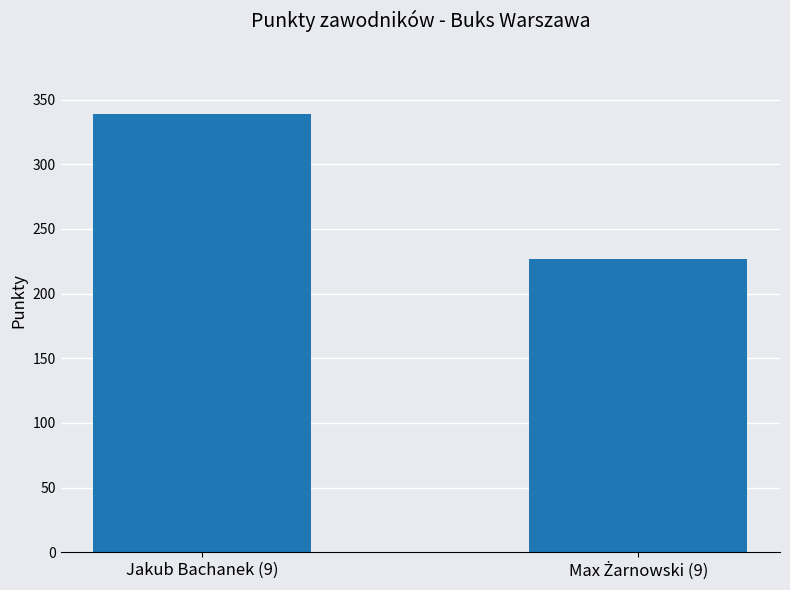

What is the sum of all values?

566